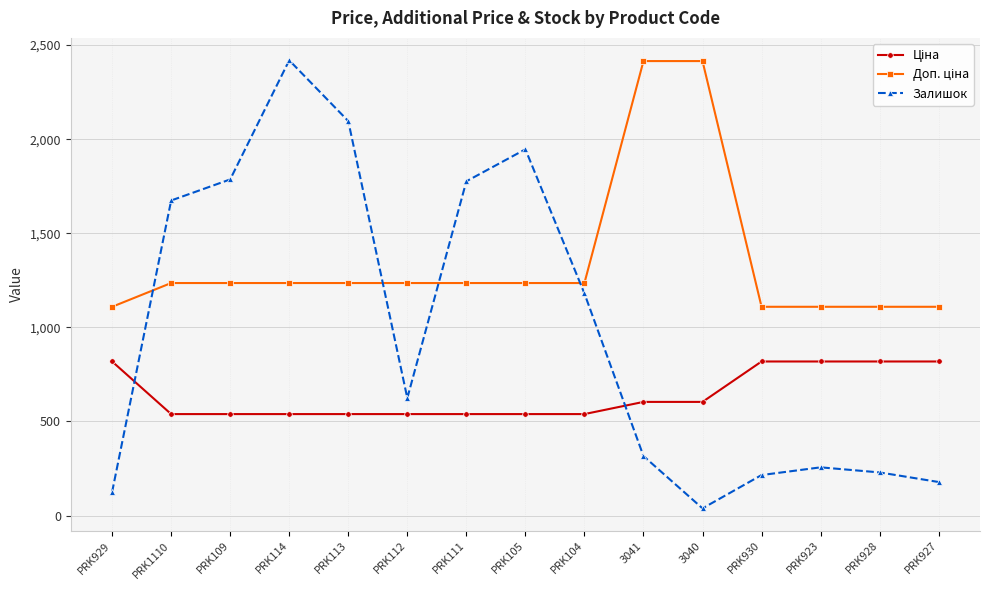

What is the label of the 8th point from the left?

PRK105